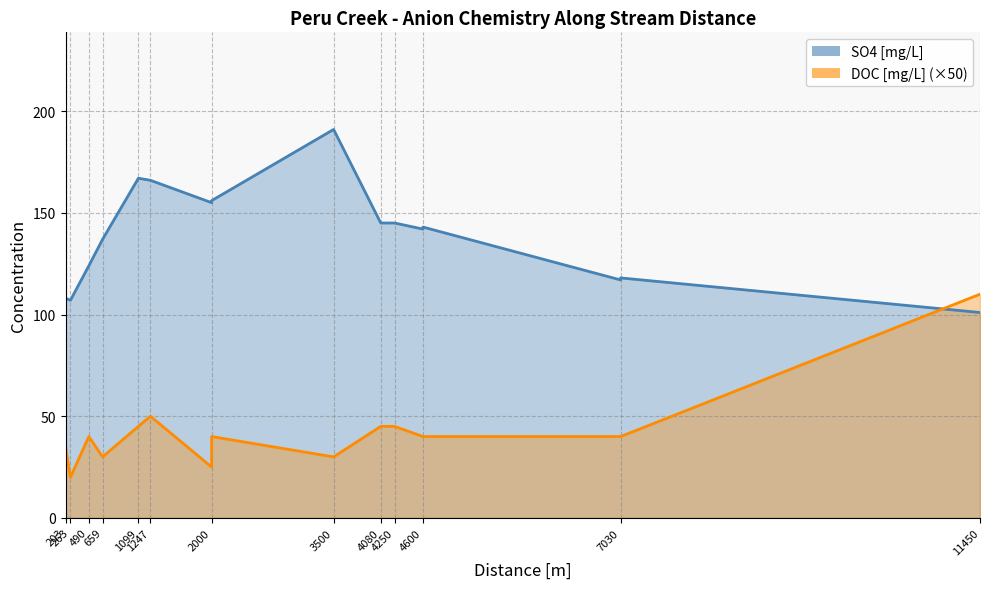

At which label does DOC first exceed 40?

1099